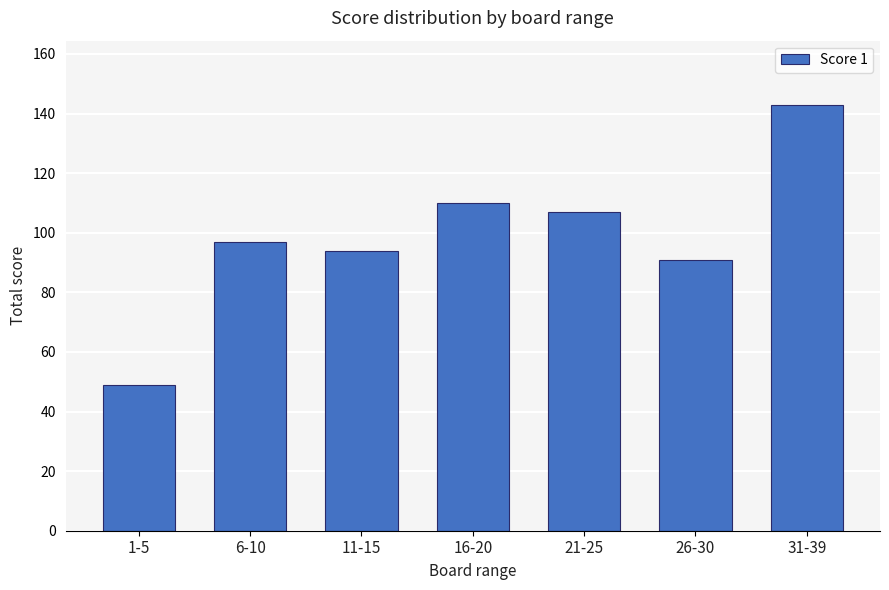

Does the chart contain stacked bars?

No